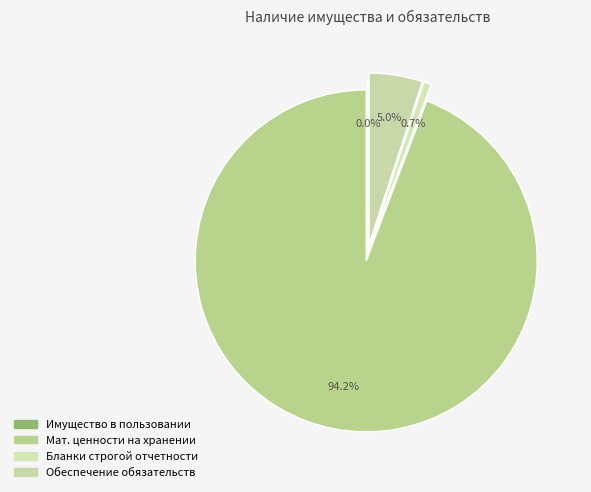

To the nearest percent, what is the difference between the largest and smallest slice percentages?

94%